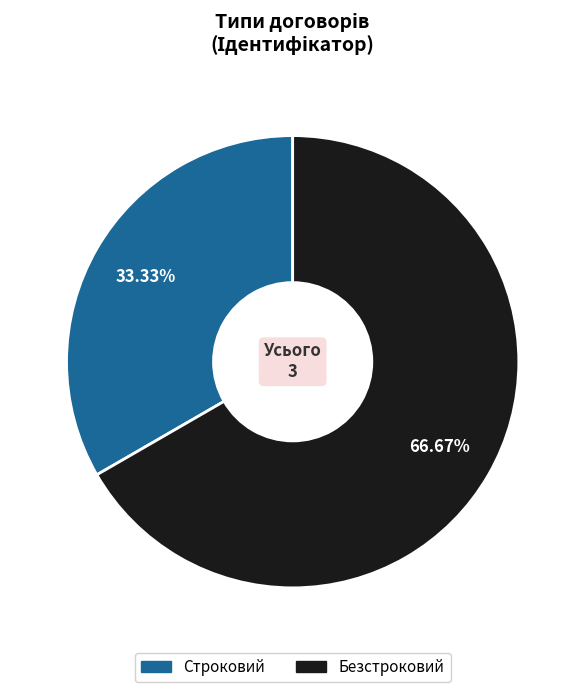

Is it true that Строковий is 26% of the pie?

False